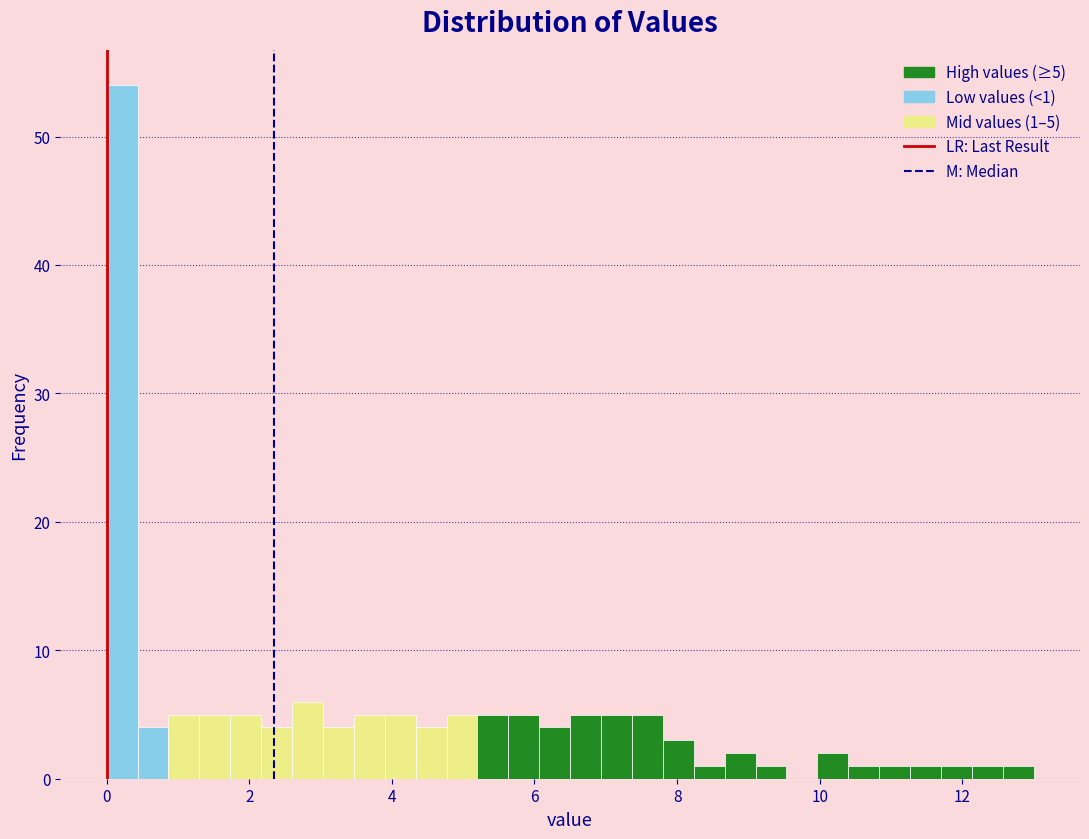

Around what value on the x-axis is the tallest bar? Give the approximate position of its centre, as read against the axis.

0.2